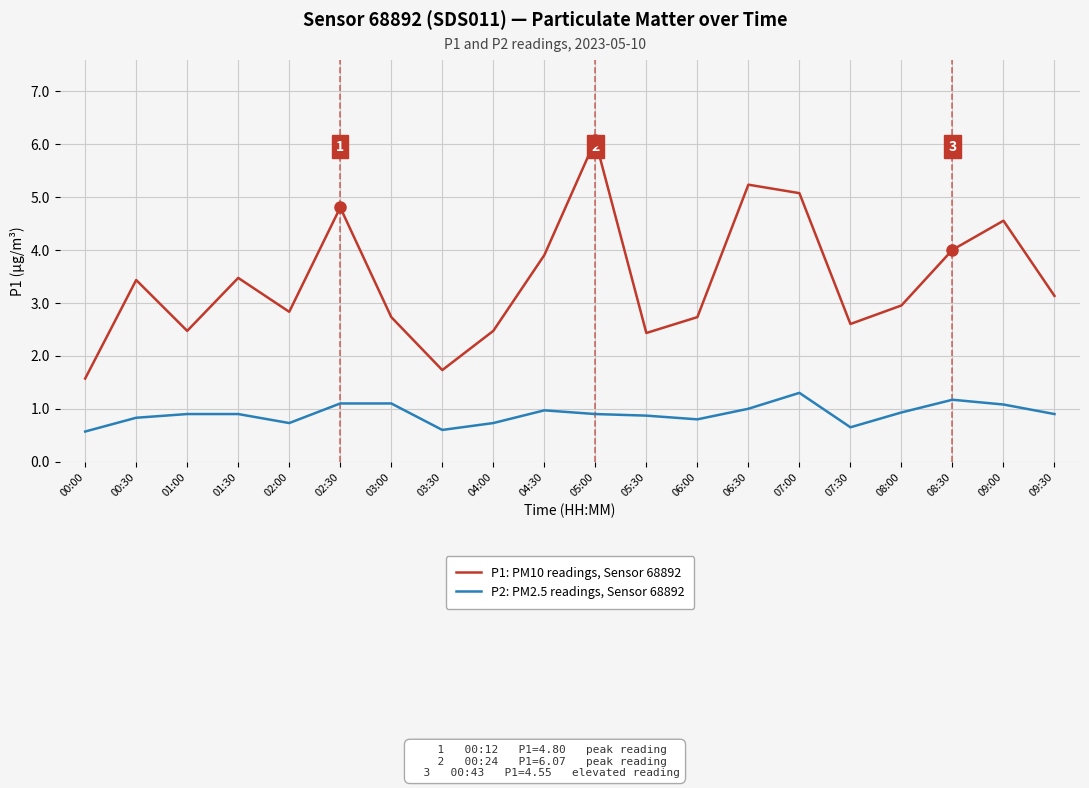

What is the minimum value for P1: PM10 readings, Sensor 68892?

1.6